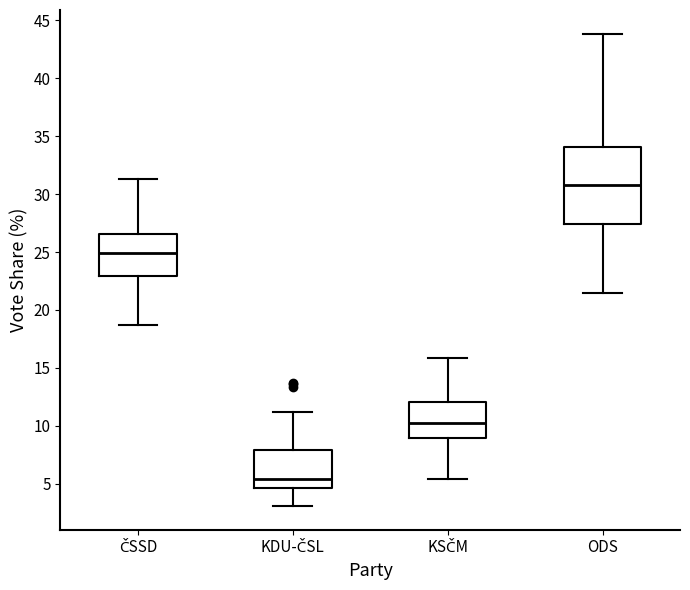

Reading left to right, transcribe this box plot: for each box, give where its median line is, the range the box spans, and where its two whiskers end, as read against the y-axis. The values are not printed on the chart, so give them approximately, as read against the axis.

ČSSD: median 25.0, box 23.0 to 26.5, whiskers 18.5 to 31.5
KDU-ČSL: median 5.5, box 4.5 to 8.0, whiskers 3.0 to 11.0
KSČM: median 10.5, box 9.0 to 12.0, whiskers 5.5 to 16.0
ODS: median 31.0, box 27.5 to 34.0, whiskers 21.5 to 44.0